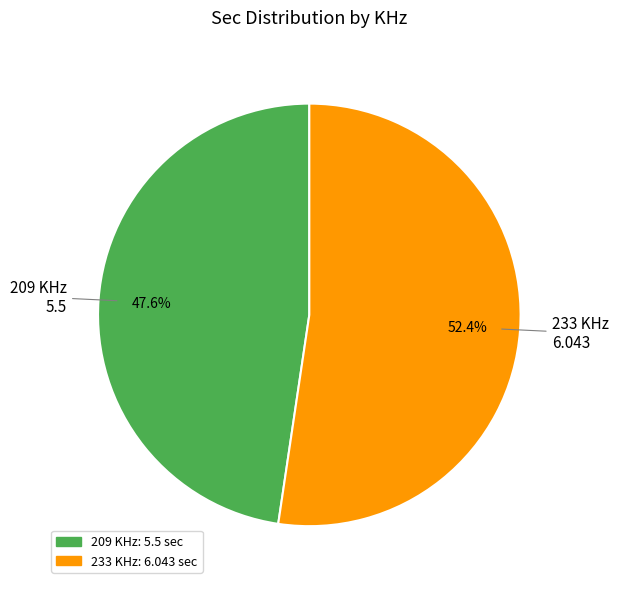

What percentage is the 209 slice, to the nearest percent?

48%